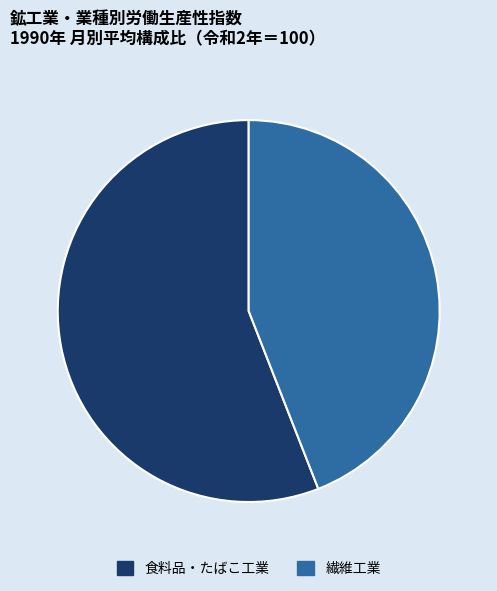

Is the sum of 繊維工業 and 食料品・たばこ工業 greater than half?

Yes